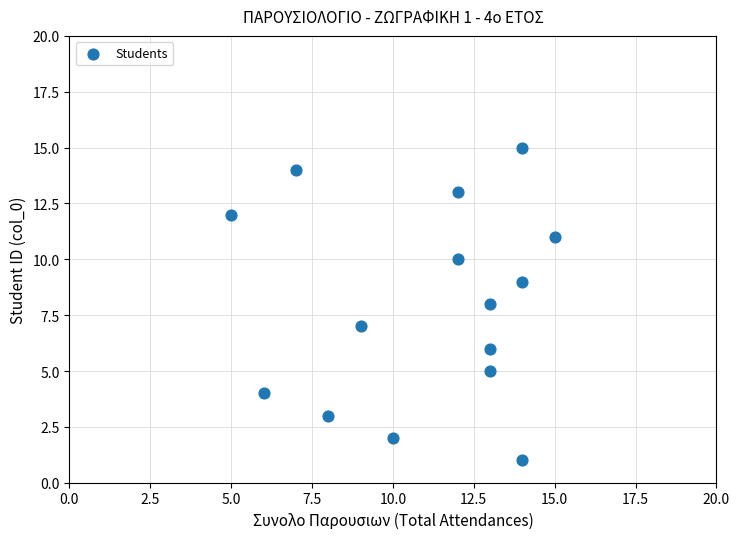

What is the range of Y values (max minus min)?

14